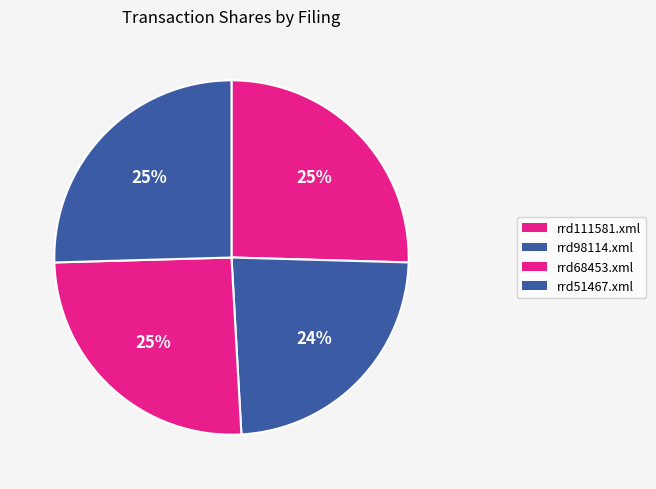

The rrd111581.xml slice represents 25% of the pie. True or false?

True